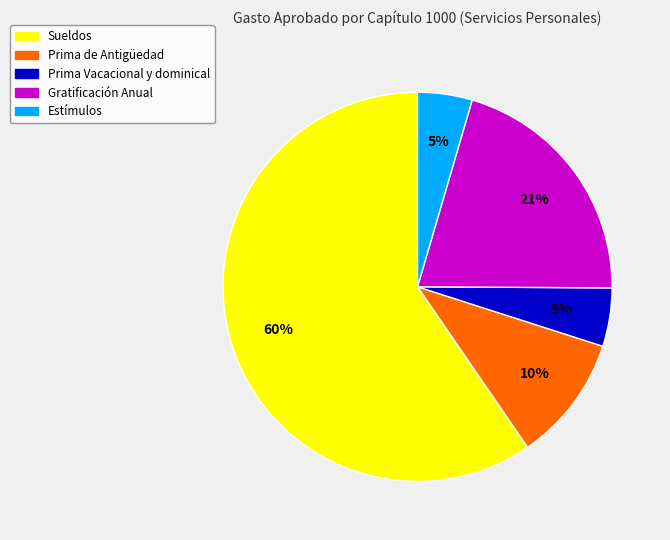

Is it true that Sueldos is 53% of the pie?

False